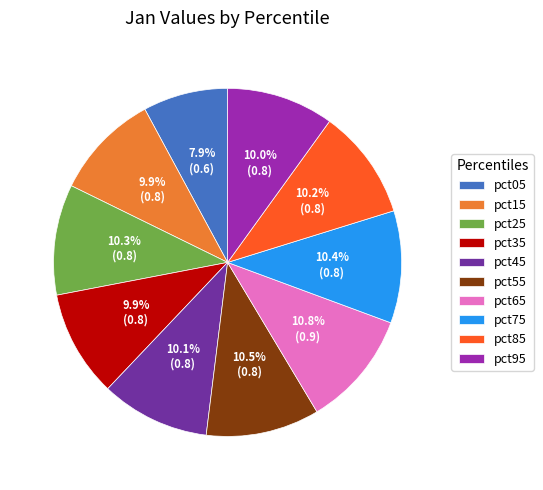

True or false: pct45 accounts for 10% of the total.

True